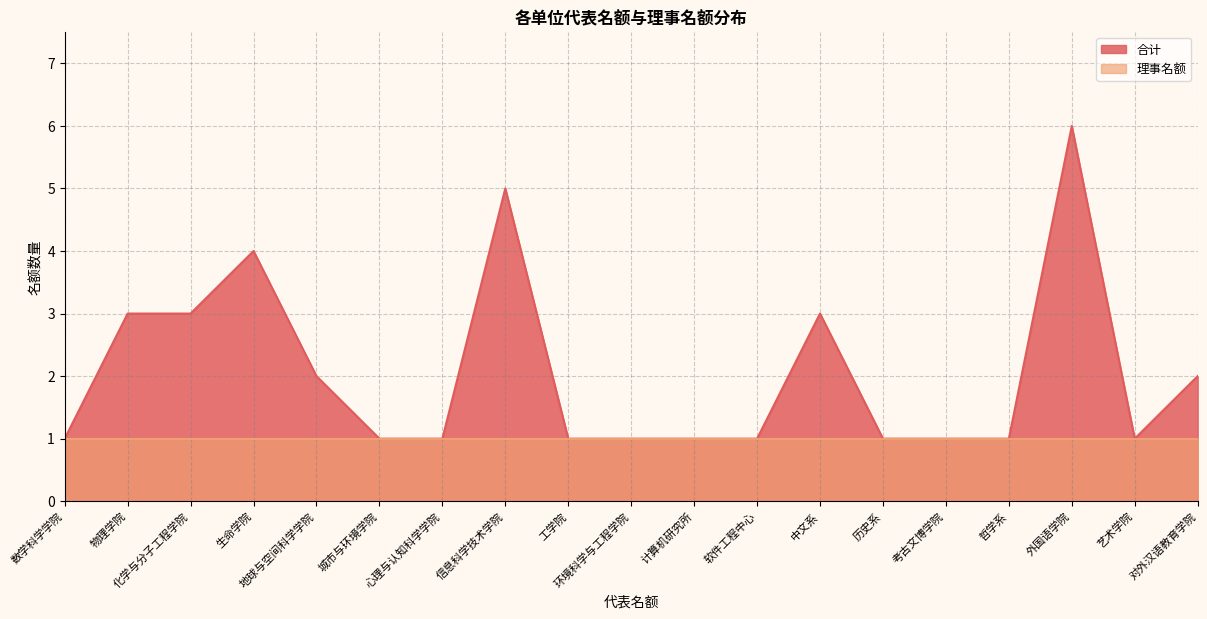

True or false: there are more than 1 points higher than both neighbors.

True